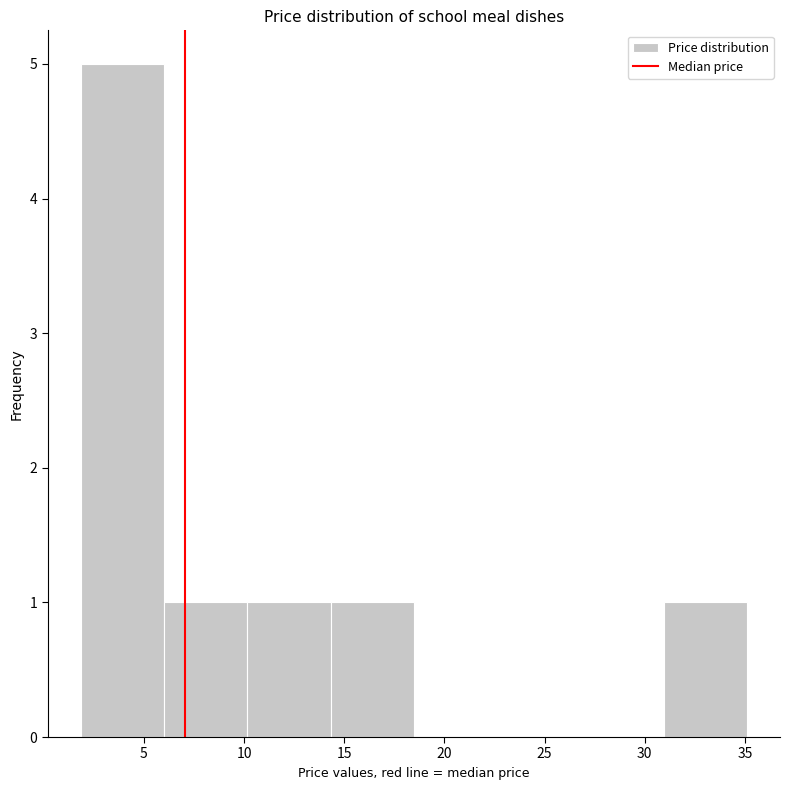

Reading left to right, transcribe this chart: for each bar, give the range it covers on the x-axis and its height. Neither the bar edges nor the heights are printed on the chart, so give them approximately, as read against the axes.

2.0 to 6.0: 5
6.0 to 10.0: 1
10.0 to 14.5: 1
14.5 to 18.5: 1
18.5 to 22.5: 0
22.5 to 27.0: 0
27.0 to 31.0: 0
31.0 to 35.0: 1